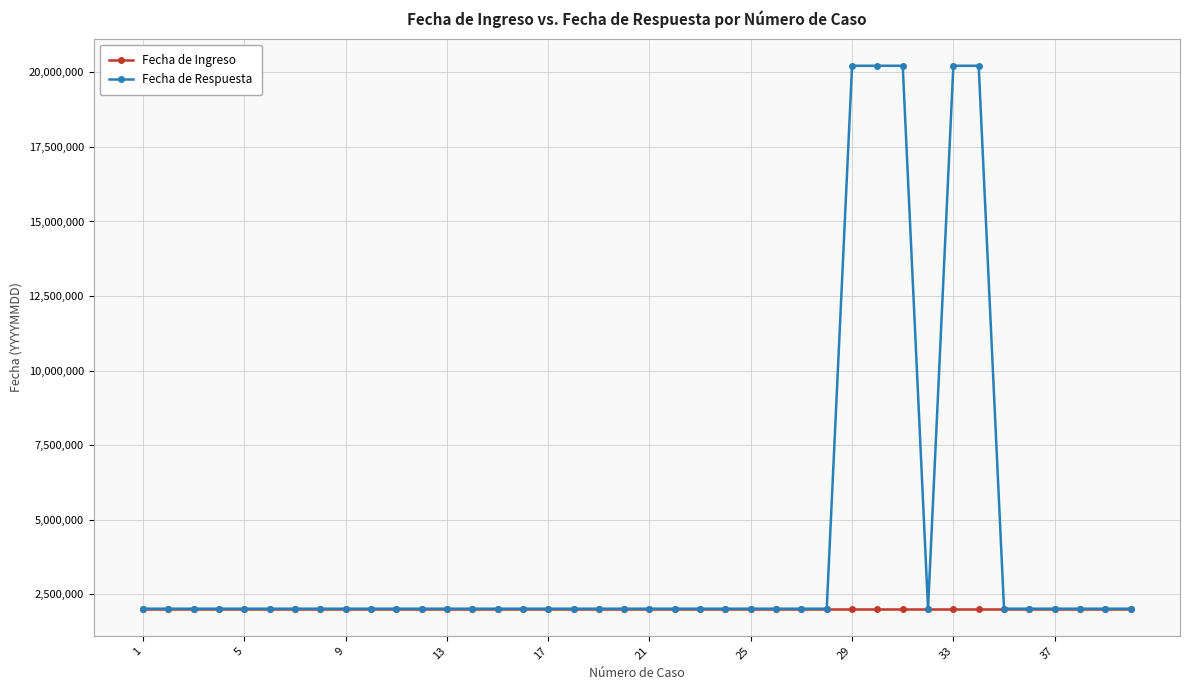

What is the greatest value displayed?

20220110